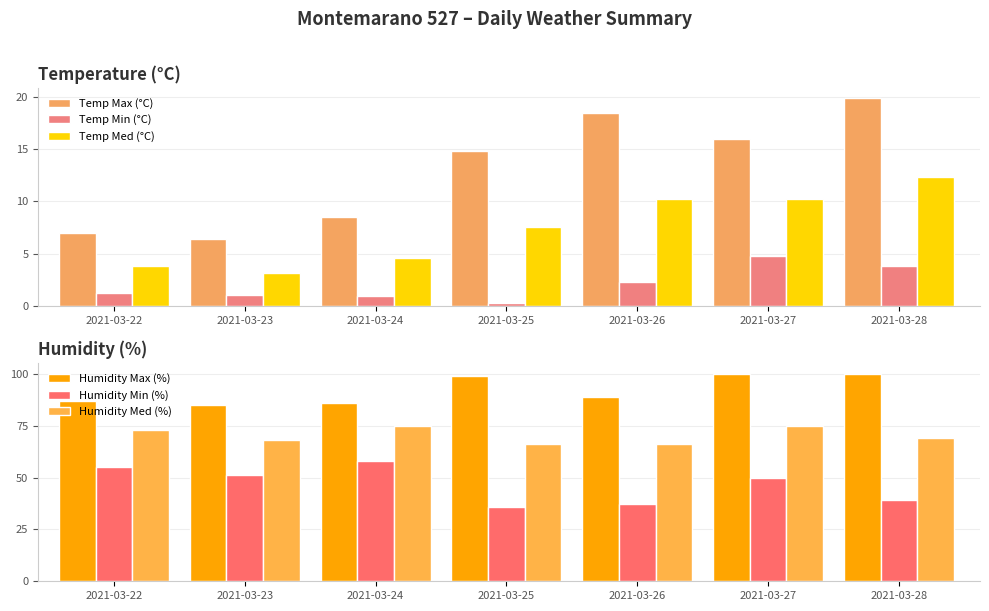

What is the difference between the maximum and minimum values in the Temp Min (°C) series?

4.5